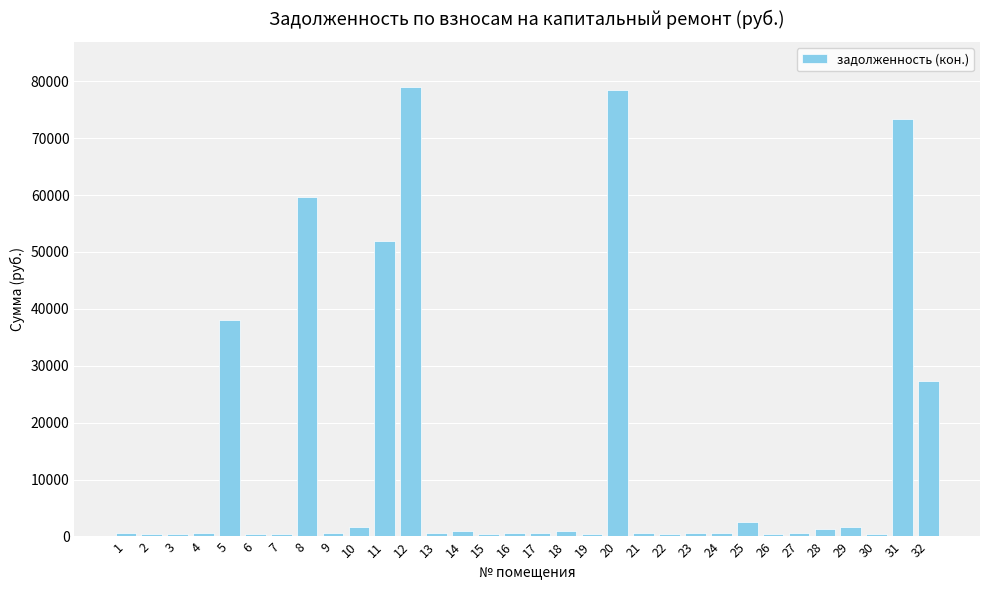

What is the difference between the maximum and minimum values?

78580.6